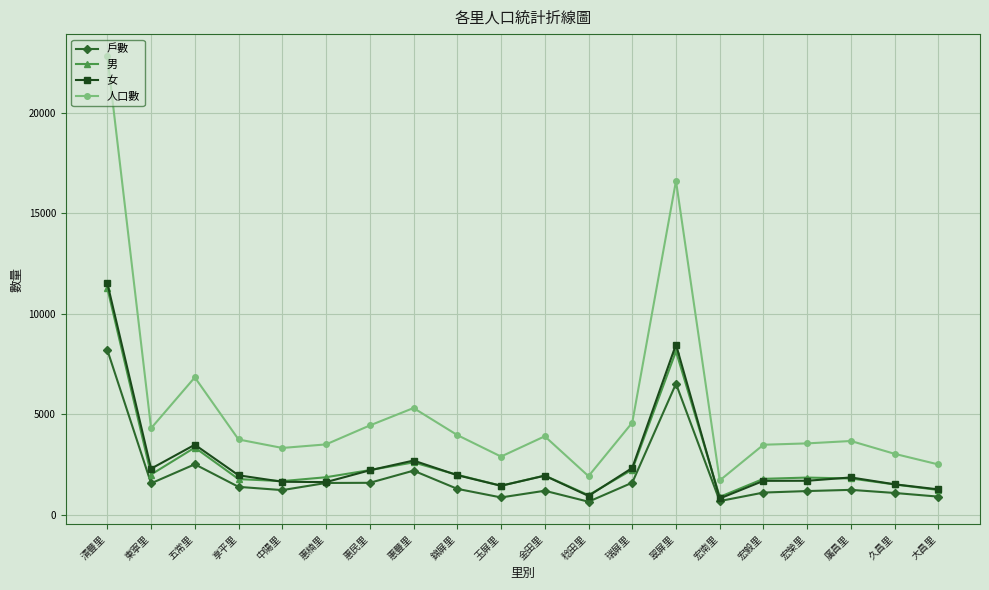

True or false: 男 has a value of 832 at 廣昌里.

False